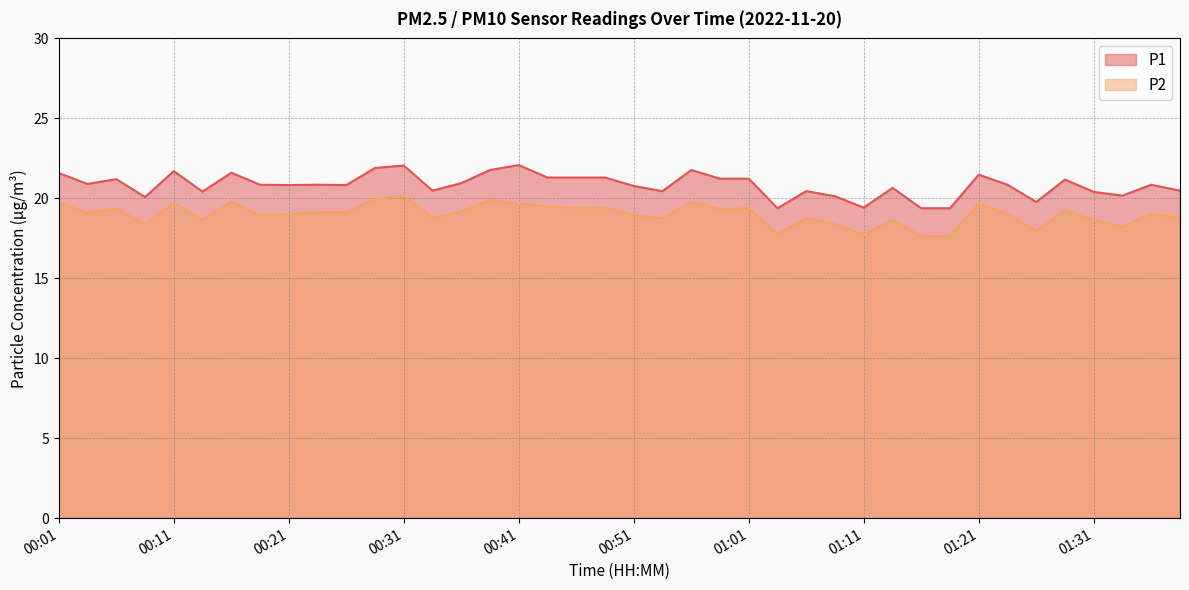

What is the difference between the highest and lowest values at 00:23?

1.7